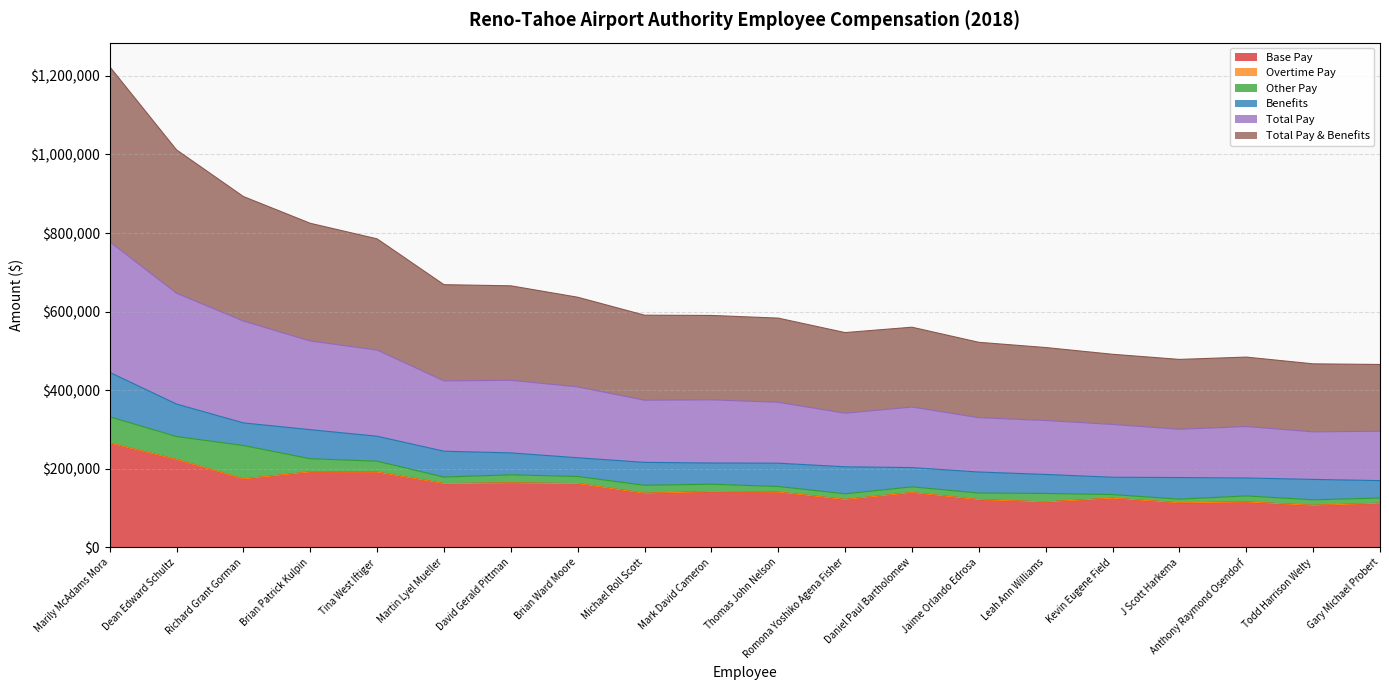

What is the maximum value for Total Pay & Benefits?

445487.7